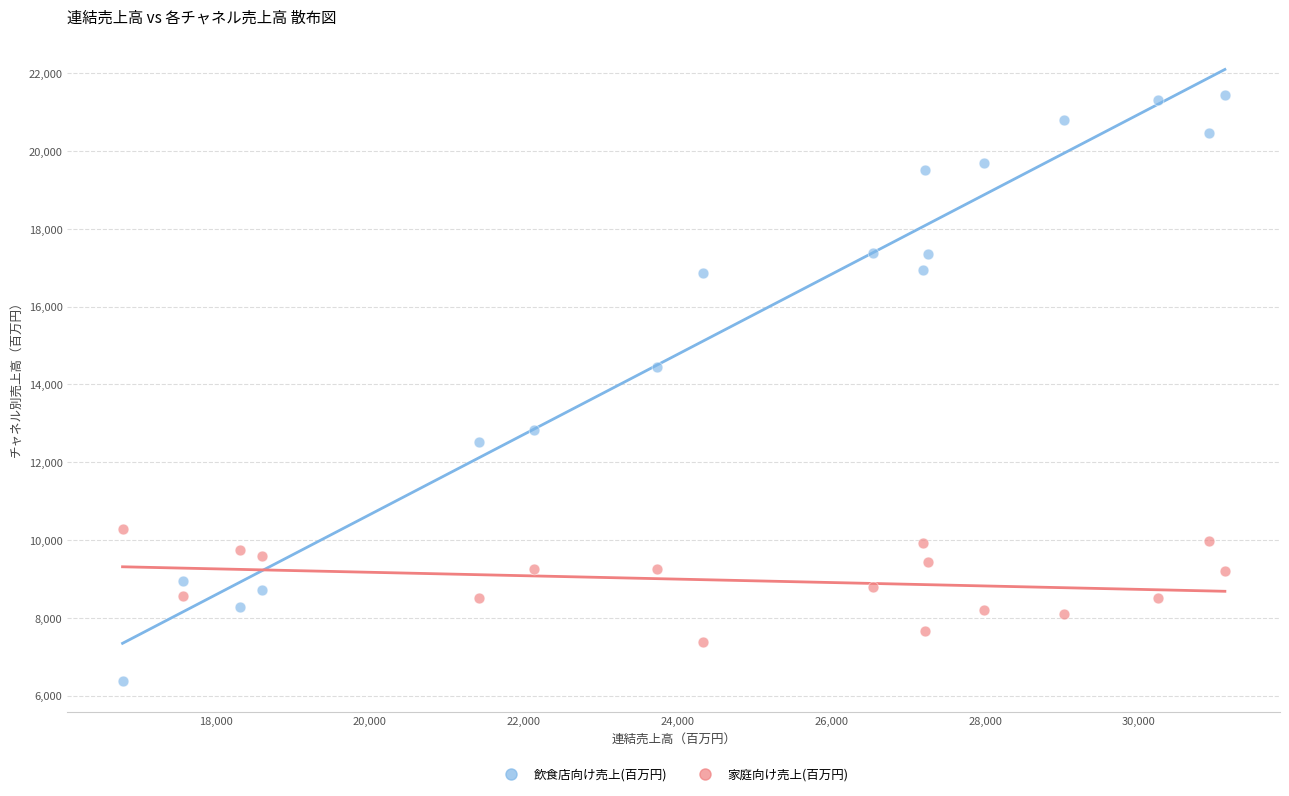

Which series has the widest spread of Y values?

飲食店向け売上(百万円)